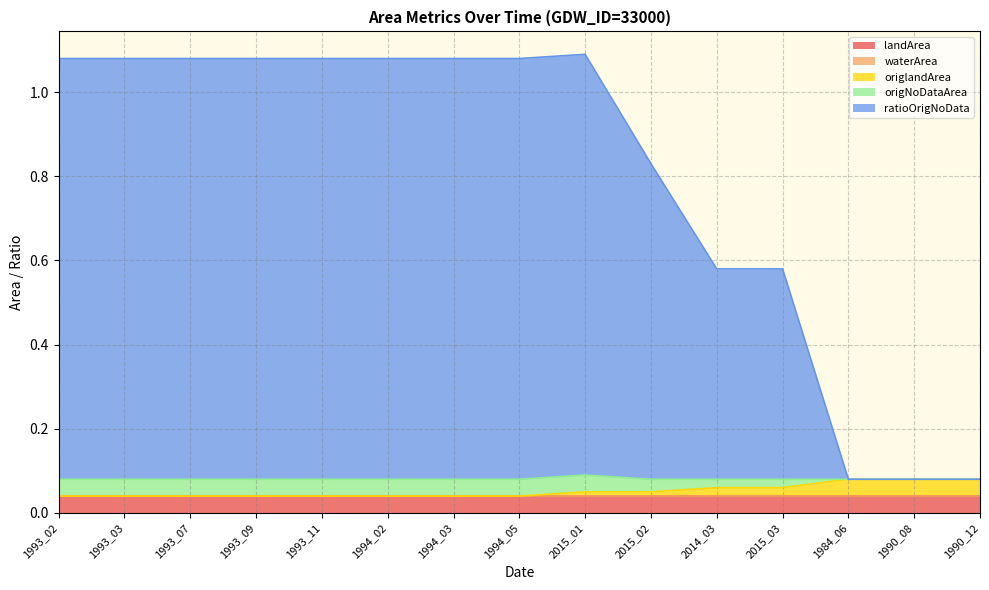

How many data points in origlandArea are above 0?

7